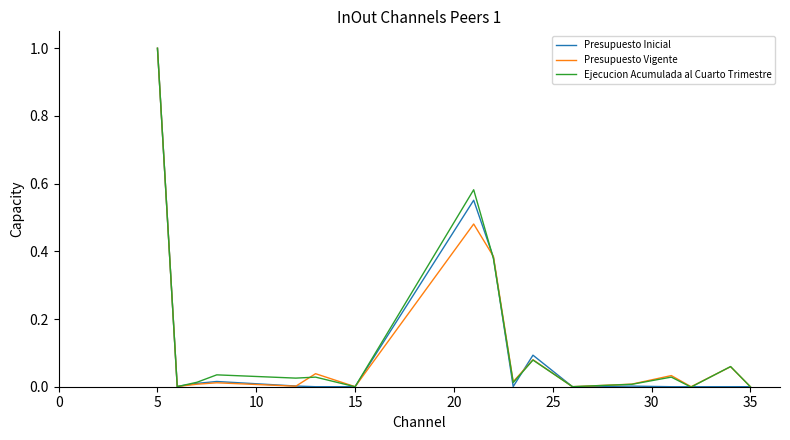

How many distinct data groups are displayed?

3